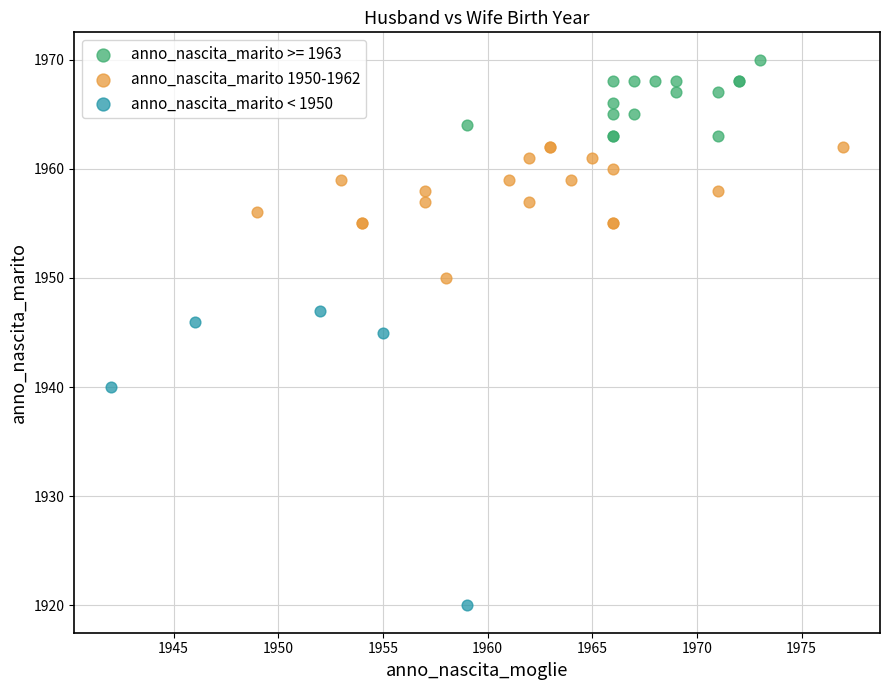

Which series has the largest Y range (max minus min)?

anno_nascita_marito < 1950